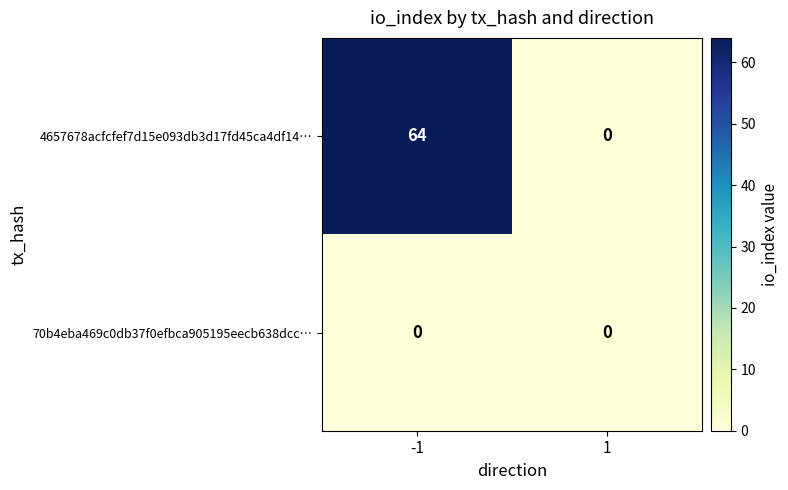

Reading left to right, transcribe all the data shown in this chart.

4657678acfcfef7d15e093db3d17fd45ca4df14…: -1=64	1=0
70b4eba469c0db37f0efbca905195eecb638dcc…: -1=0	1=0